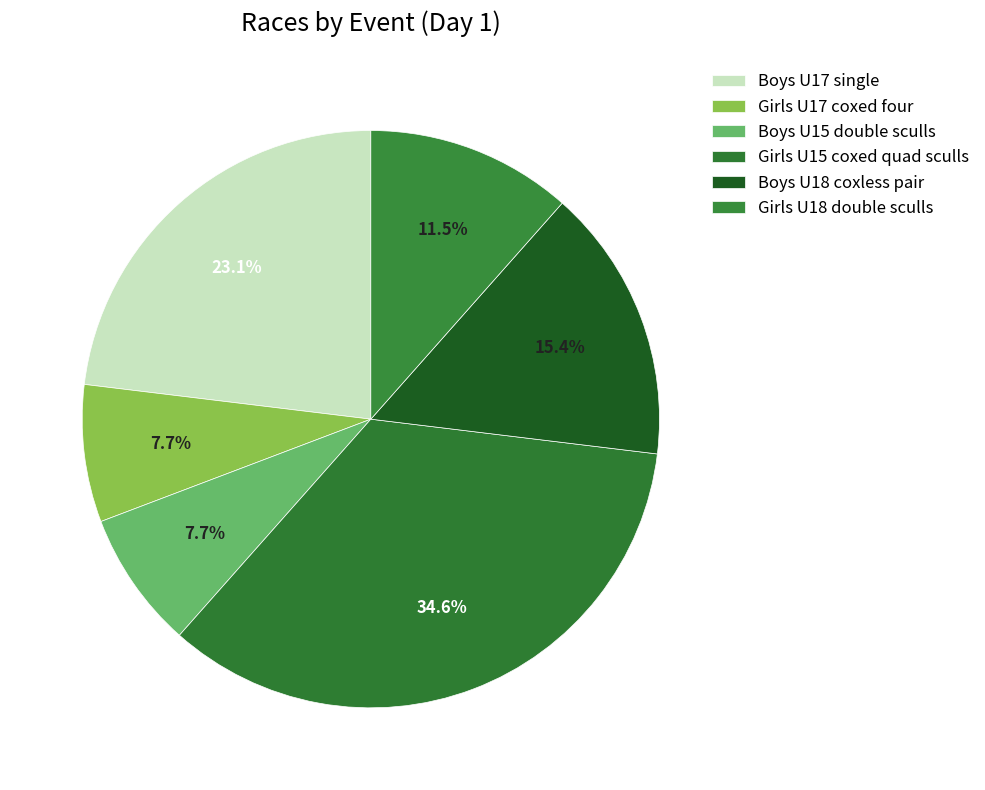

Count the number of slices in the pie.

6